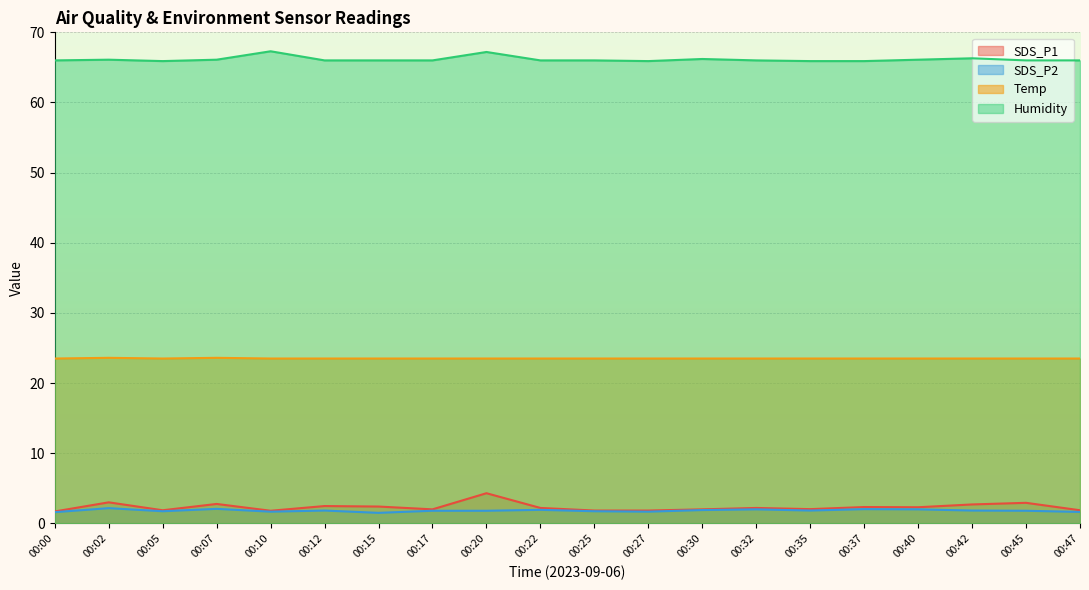

What is the difference between the SDS_P1 values at 00:45 and 00:30?

0.9